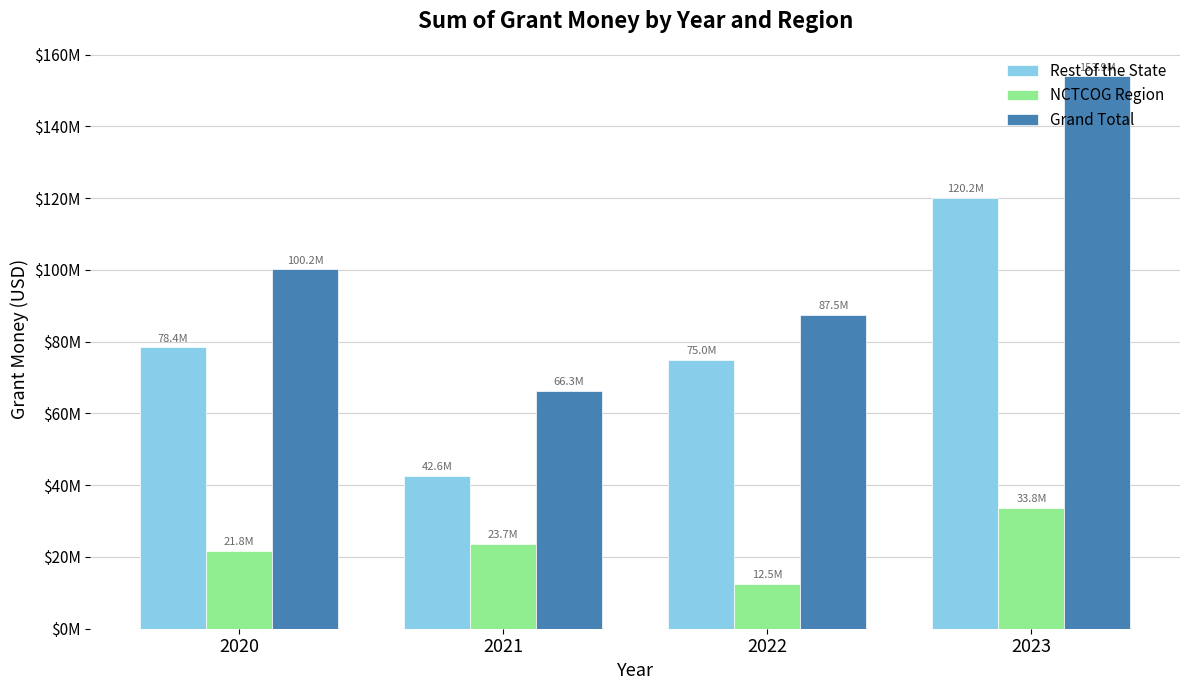

Reading right to left, extract all data points from this chart.

Rest of the State: 2023=120186845.1	2022=74975904.3	2021=42552621.7	2020=78428692.6
NCTCOG Region: 2023=33755817.2	2022=12487599.2	2021=23712295.3	2020=21778638.3
Grand Total: 2023=153942662.3	2022=87463503.5	2021=66264917.0	2020=100207330.9